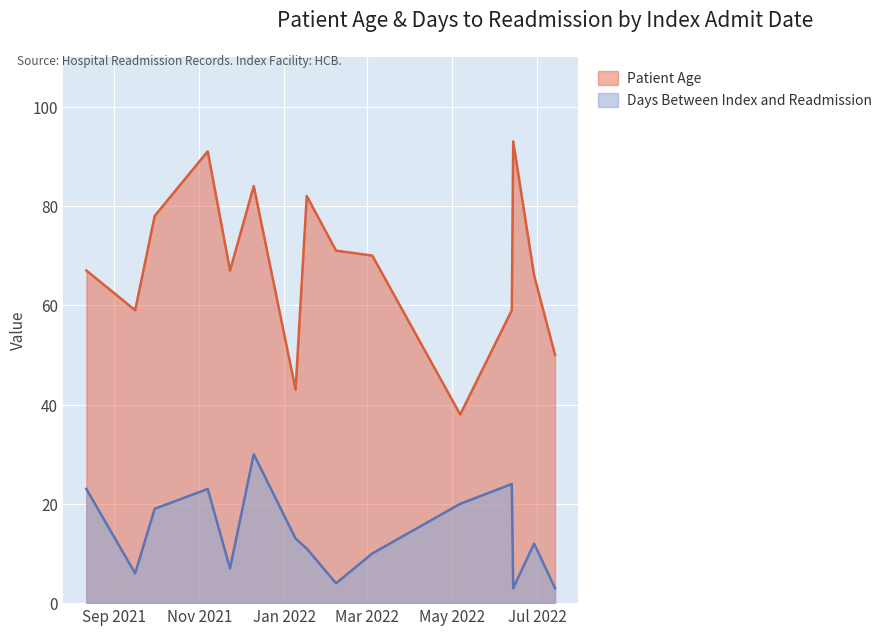

What is the difference between the maximum and minimum values in the Days Between Index and Readmission series?

27